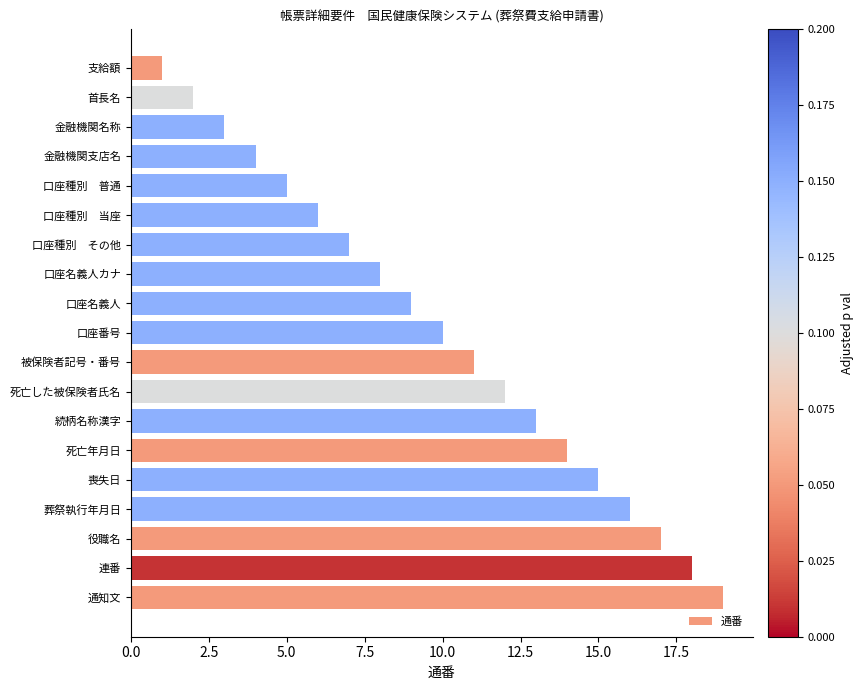

What is the maximum value shown in the chart?

19